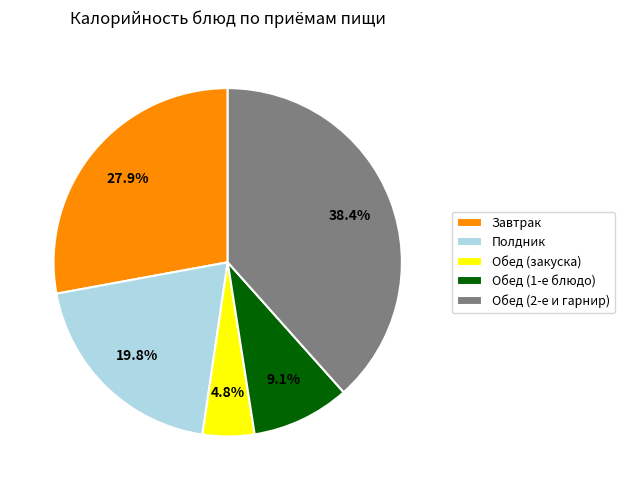

Is the sum of Завтрак and Обед (1-е блюдо) greater than half?

No